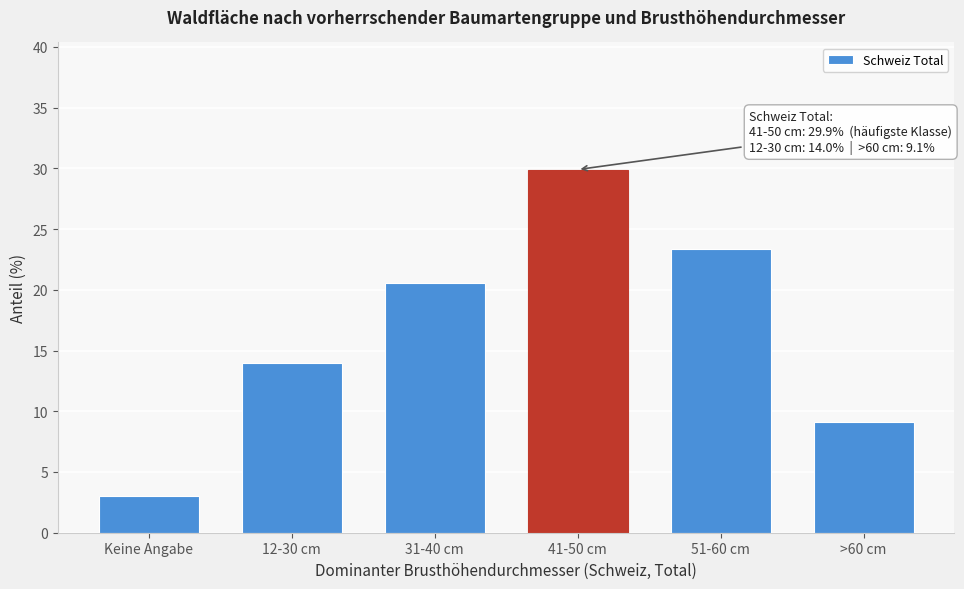

Reading left to right, list all the values displayed in this chart.

Keine Angabe=3.0	12-30 cm=14.0	31-40 cm=20.6	41-50 cm=29.9	51-60 cm=23.4	>60 cm=9.1